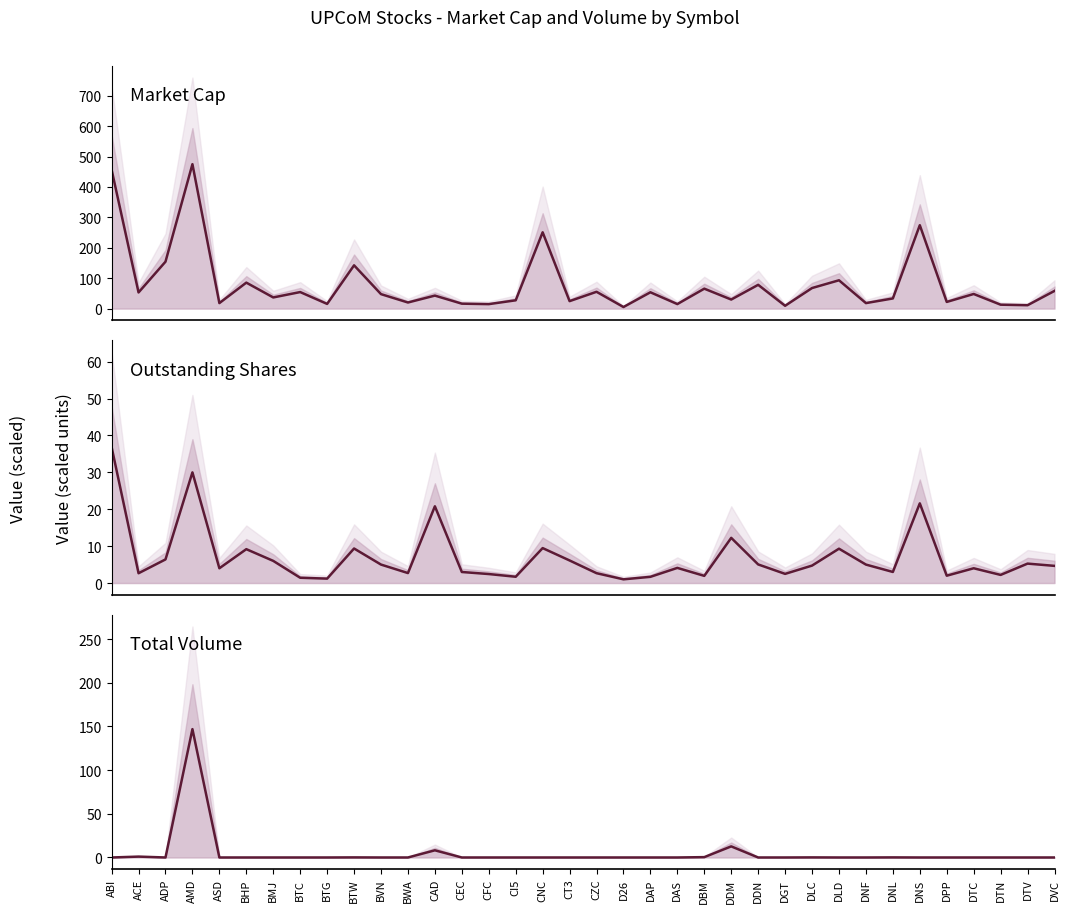

At how many categories does at least one series exceed 220?

4